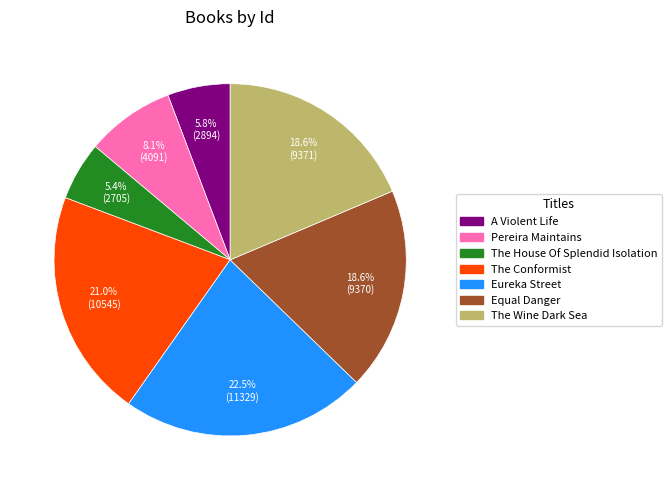

Which slice is the largest?

Eureka Street